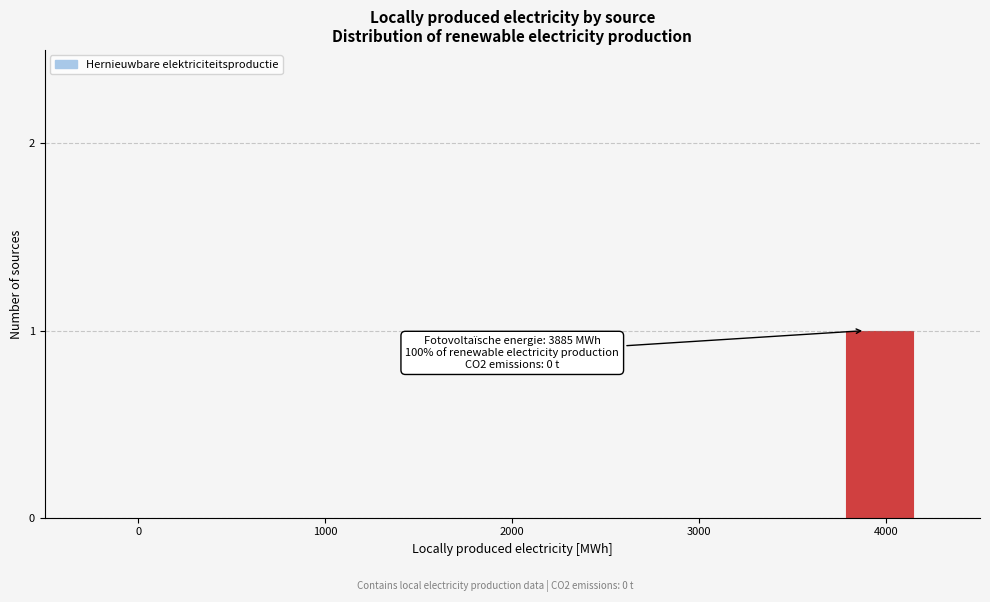

Around what value on the x-axis is the tallest bar? Give the approximate position of its centre, as read against the axis.

4000